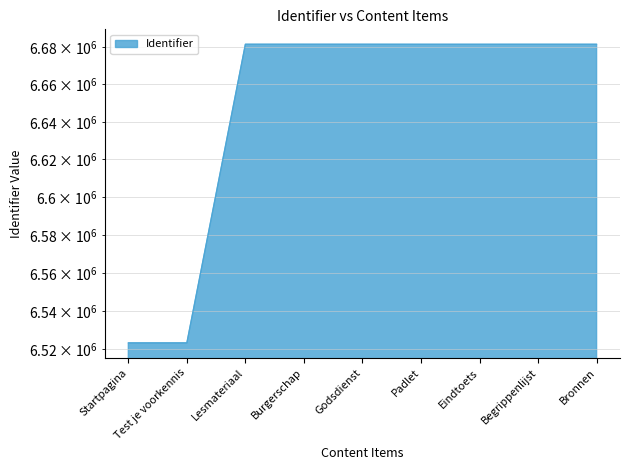

What is the ratio of the value at Begrippenlijst to the value at Test je voorkennis?

1.0